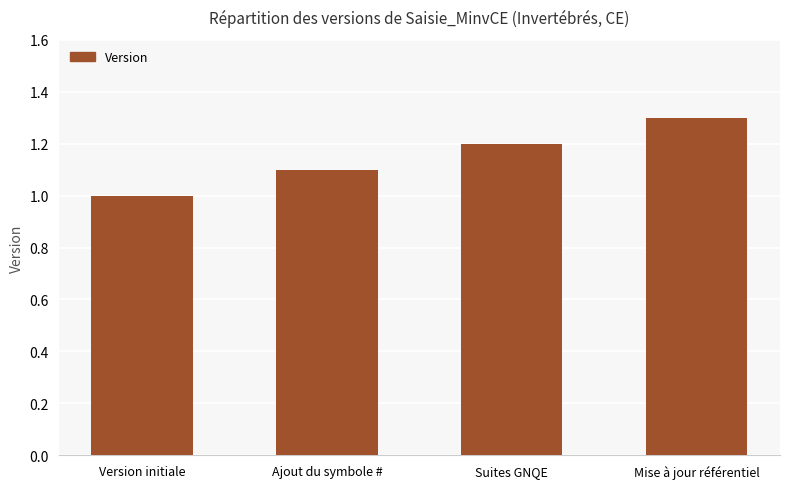

Does the chart contain any negative values?

No